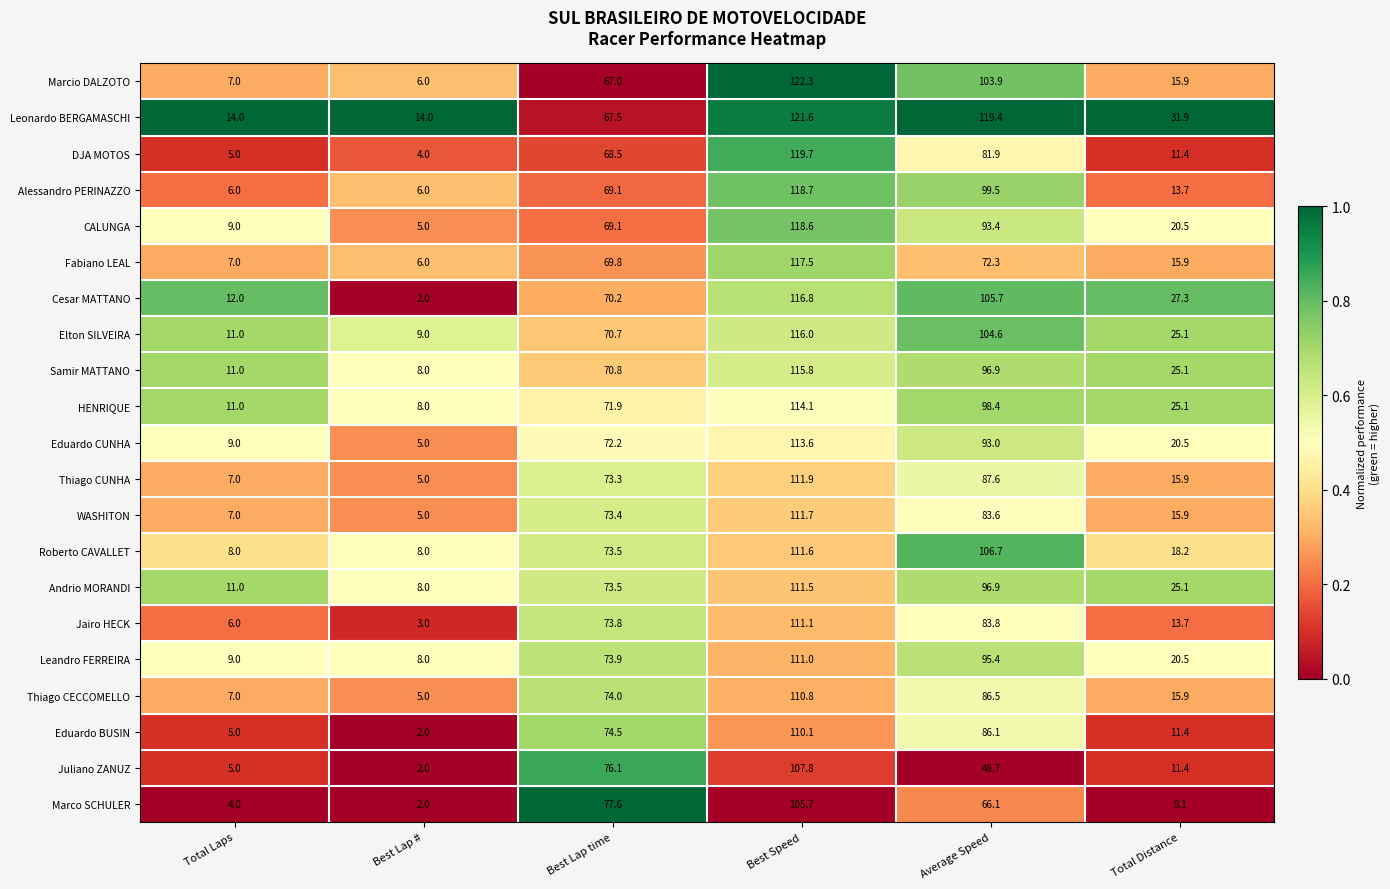

What is the difference between the maximum and second lowest values in the Eduardo CUNHA series?

104.6